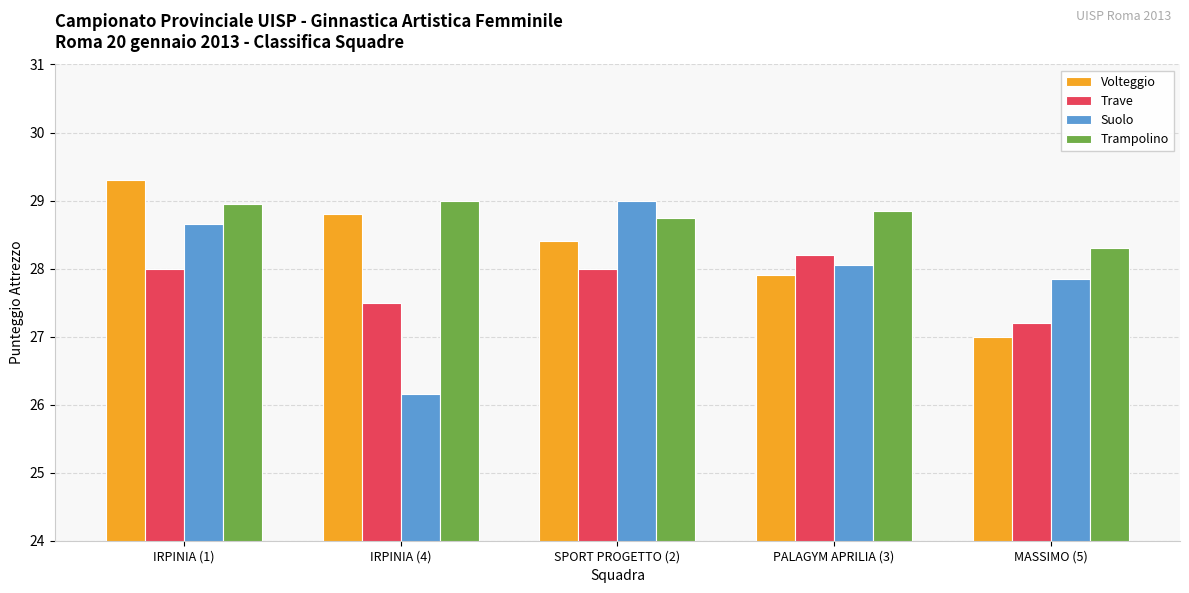

List the labels in order of Suolo value, largest first.

SPORT PROGETTO (2), IRPINIA (1), PALAGYM APRILIA (3), MASSIMO (5), IRPINIA (4)